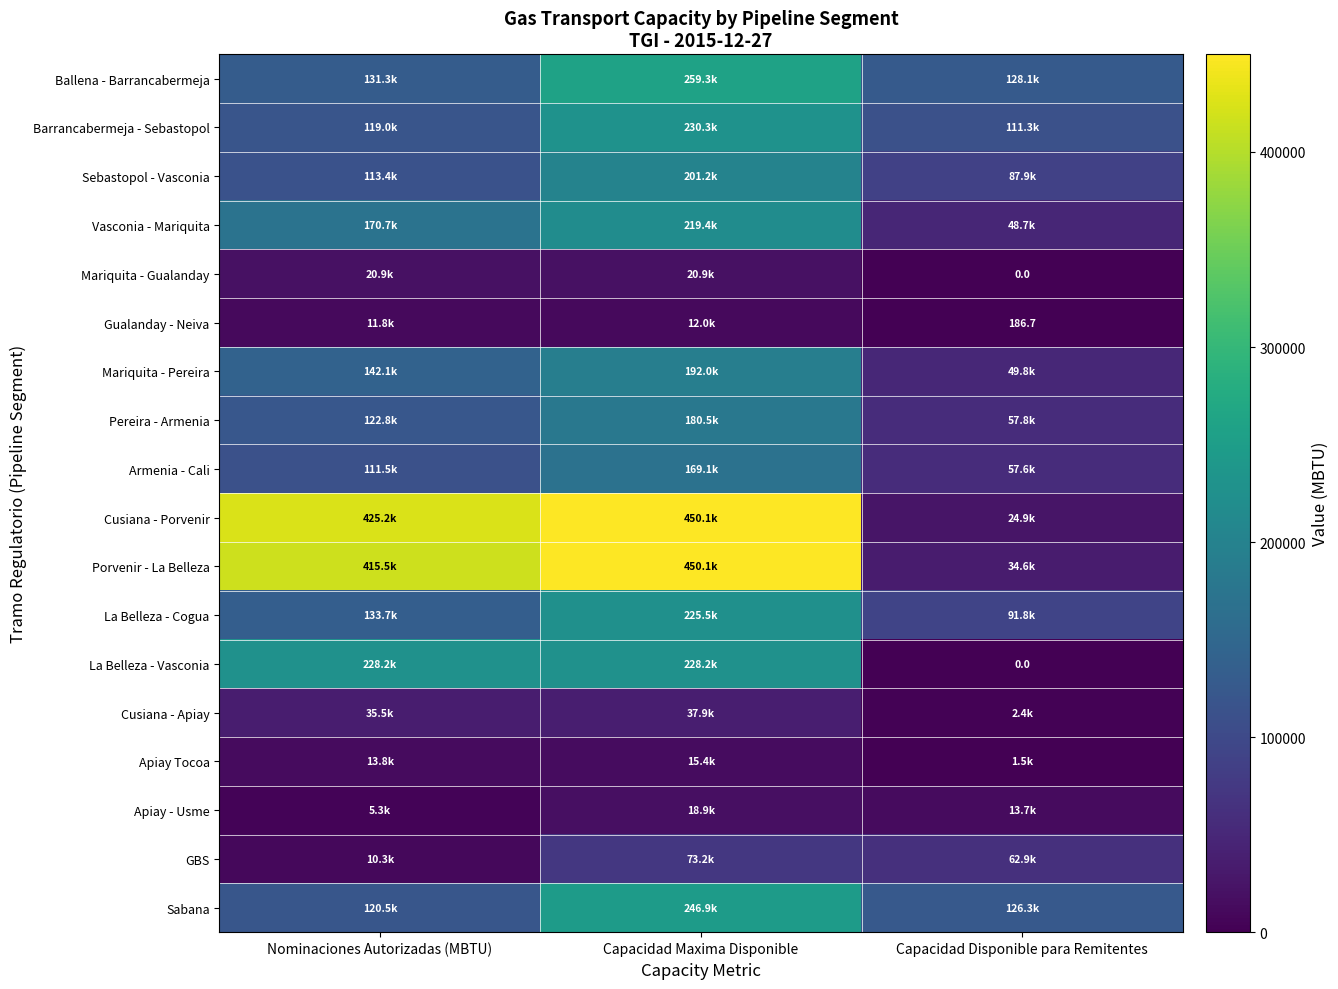

At which label is Cusiana - Apiay closest to 20137?

Nominaciones Autorizadas (MBTU)